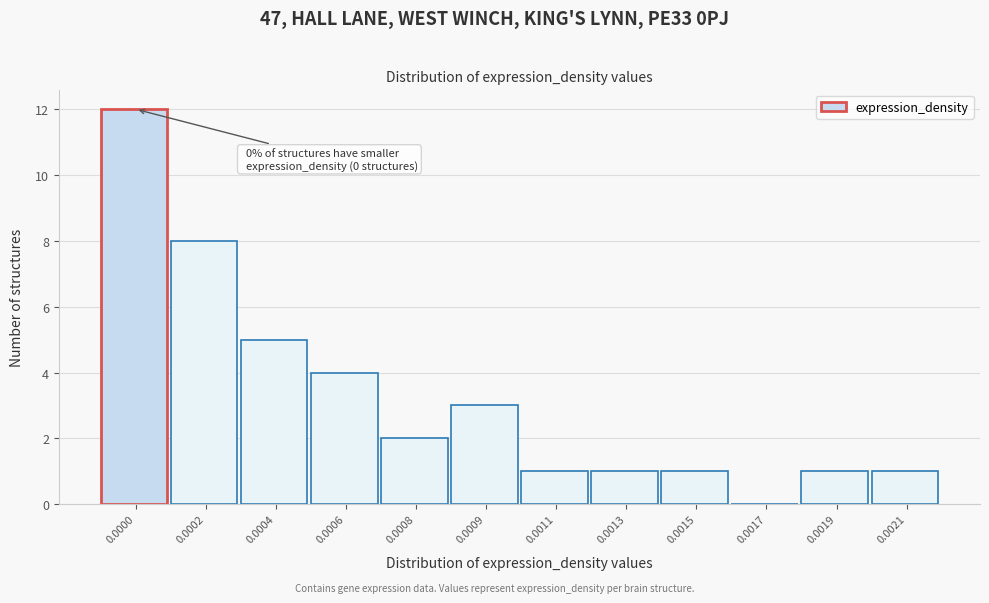

Reading right to left, what are all the values shown in this chart?

0.0021=1	0.0019=1	0.0017=0	0.0015=1	0.0013=1	0.0011=1	0.0009=3	0.0008=2	0.0006=4	0.0004=5	0.0002=8	0.0000=12